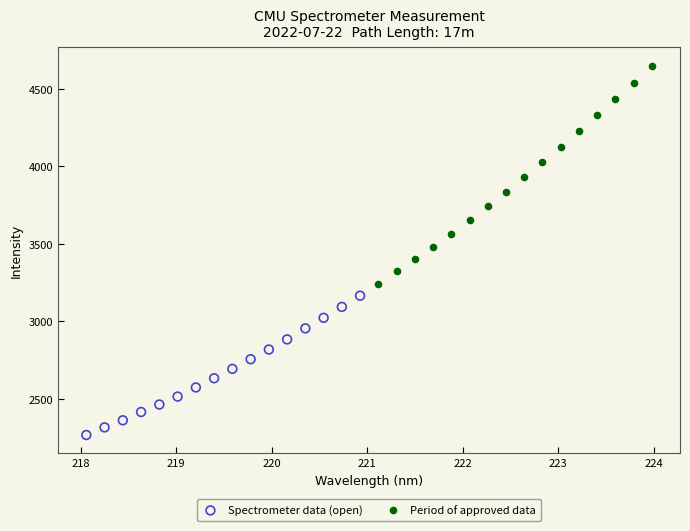

Which series contains the highest Y value?

Period of approved data